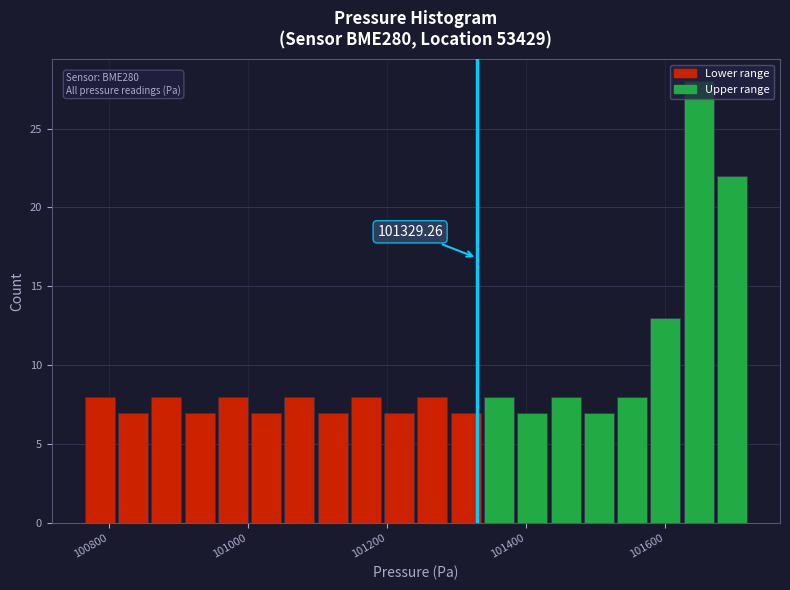

Read against the x-axis, roughly where is the centre of the tallest bar?

101640